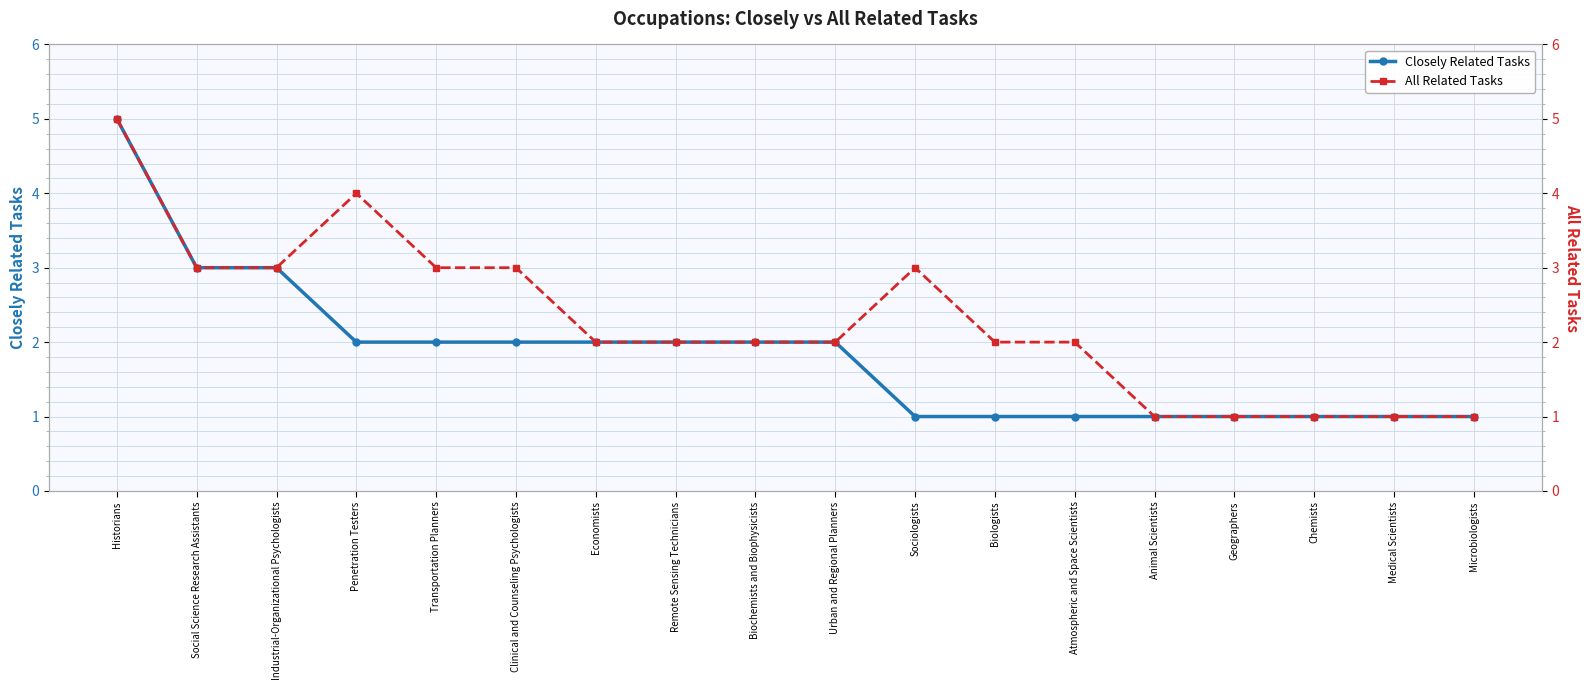

At which label is Closely Related Tasks closest to 3?

Social Science Research Assistants